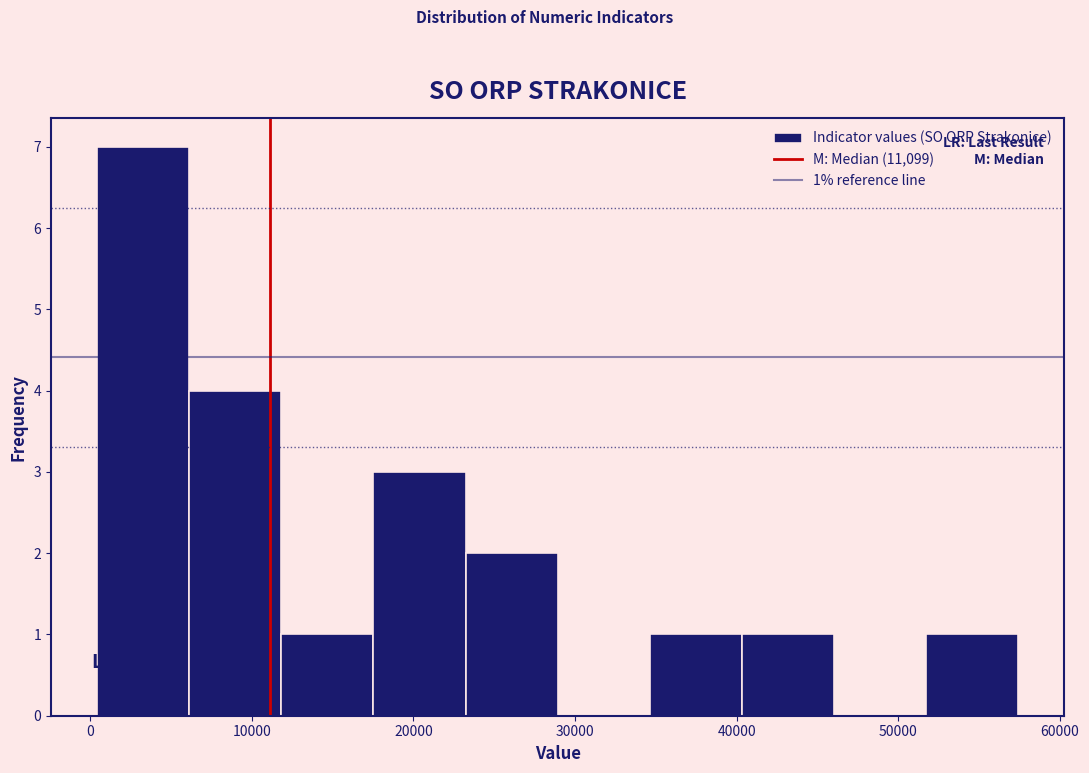

Which range on the x-axis has the tallest bar?

0 to 6000